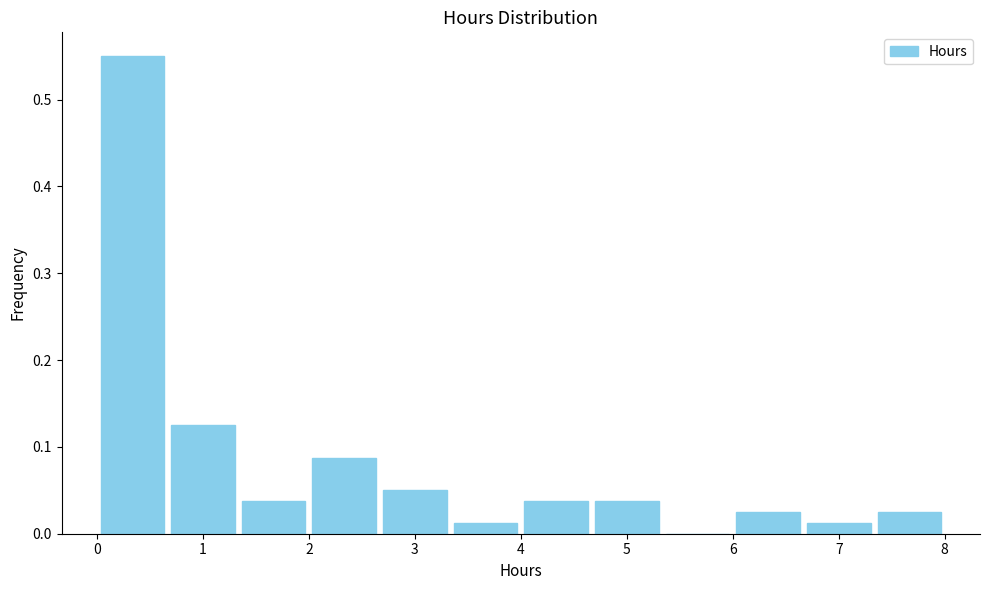

Reading left to right, list every bar in this chart as the range it spans on the x-axis followed by its height. Neither the bar edges nor the heights are printed on the chart, so give them approximately, as read against the axes.

0.0 to 0.7: 0.55
0.7 to 1.3: 0.13
1.3 to 2.0: 0.04
2.0 to 2.7: 0.09
2.7 to 3.3: 0.05
3.3 to 4.0: 0.01
4.0 to 4.7: 0.04
4.7 to 5.3: 0.04
5.3 to 6.0: 0
6.0 to 6.7: 0.03
6.7 to 7.3: 0.01
7.3 to 8.0: 0.03